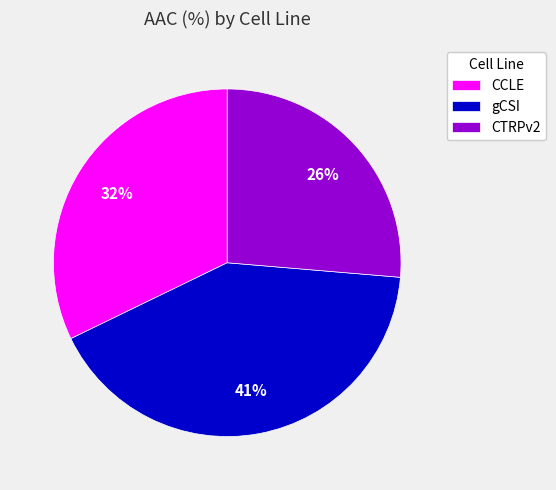

What is the smallest slice in the pie chart?

CTRPv2